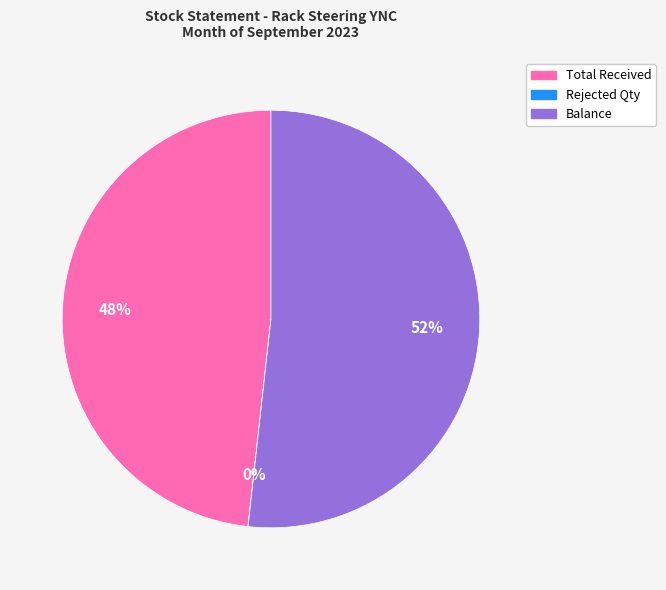

To the nearest percent, what portion does Total Received represent?

48%